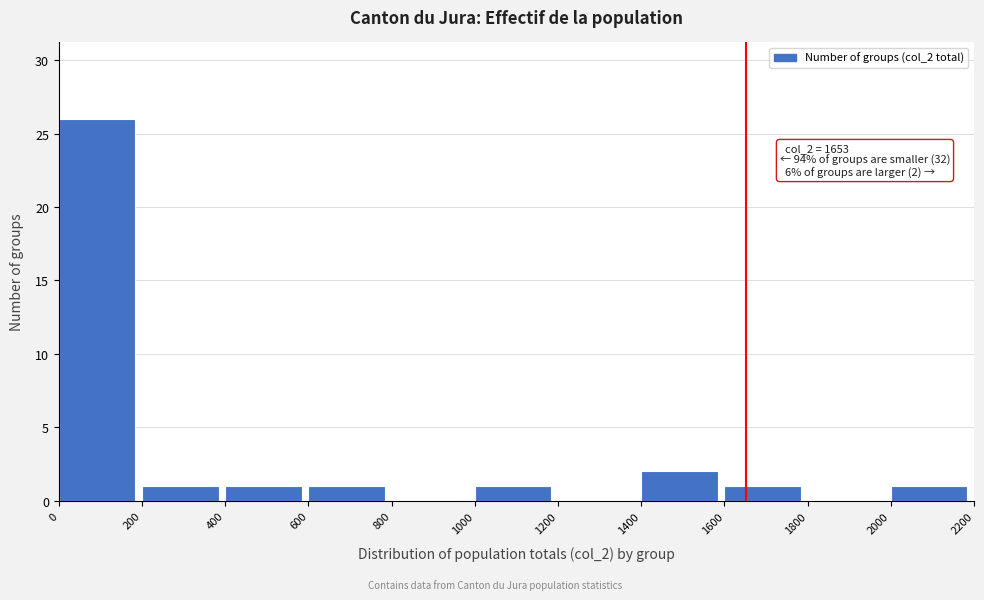

Which range on the x-axis has the tallest bar?

0 to 200